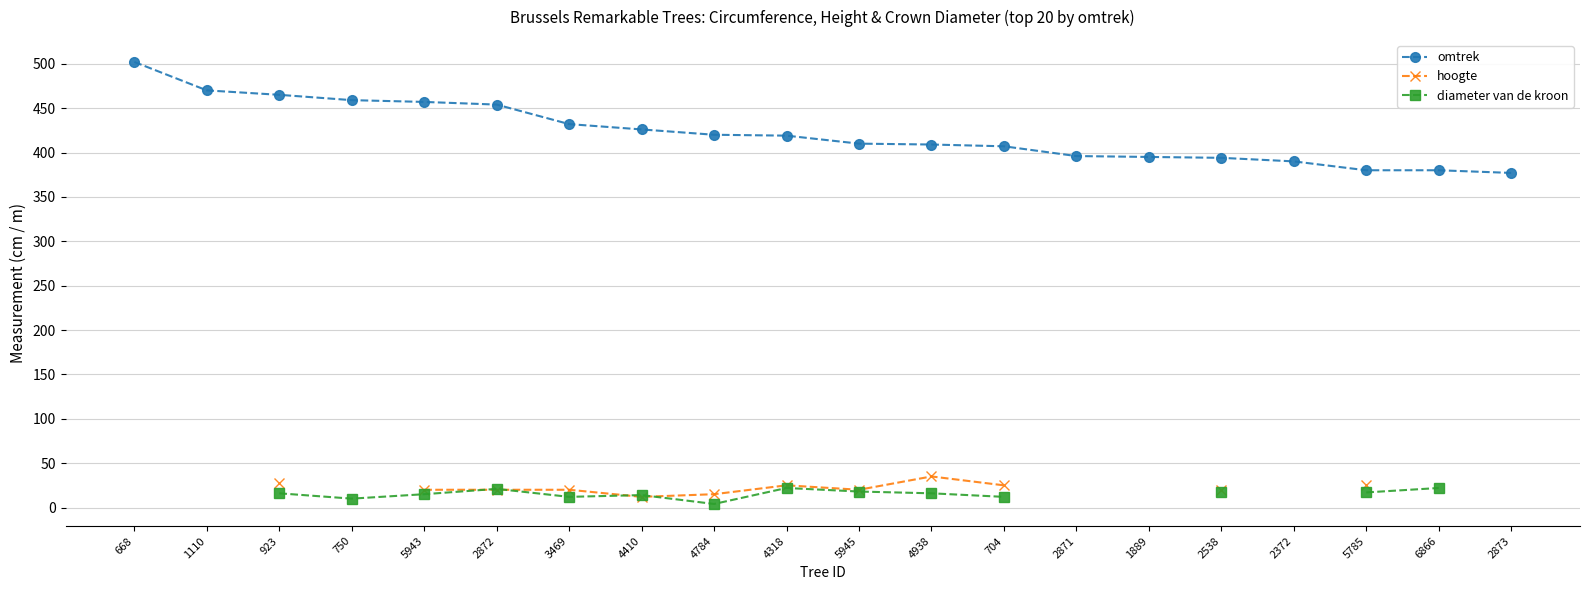

What is the difference between the highest and lowest values at 3469?

420.0